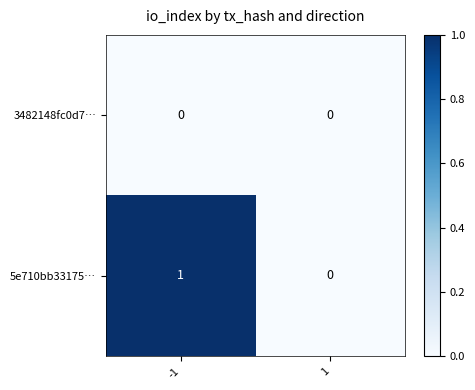

True or false: 5e710bb33175… has a value of 1 at -1.

True